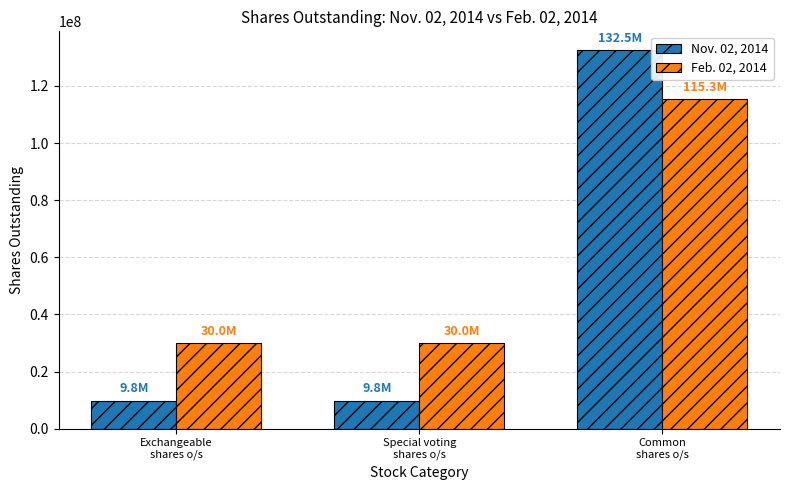

Reading left to right, list all the values displayed in this chart.

Nov. 02, 2014: 9833000	9833000	132478000
Feb. 02, 2014: 29955000	29955000	115342000